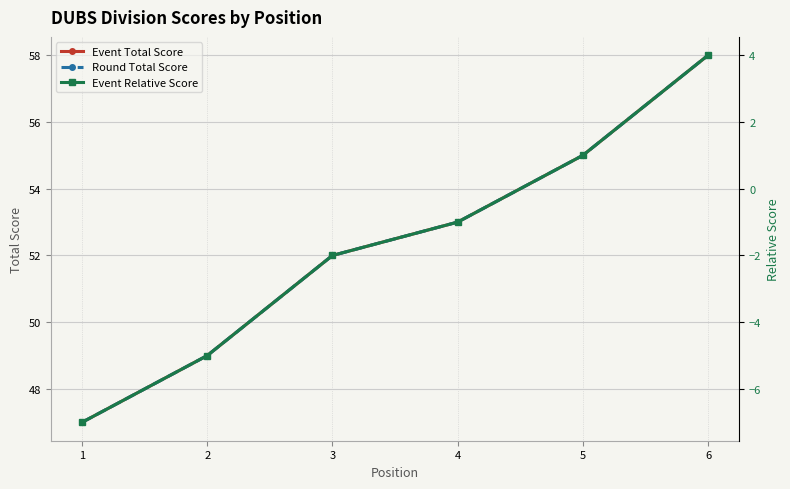

Count the Event Relative Score values in the range -5 to 1.

4